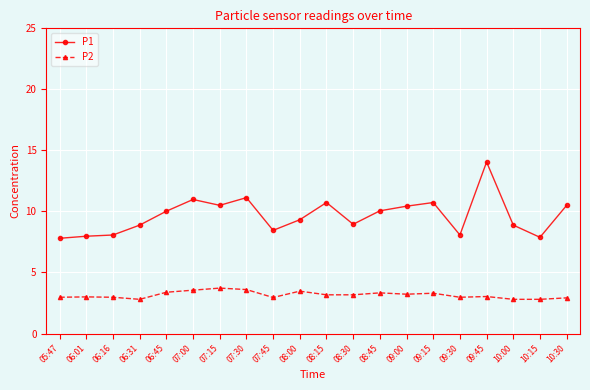

What are all the series names shown in the legend?

P1, P2